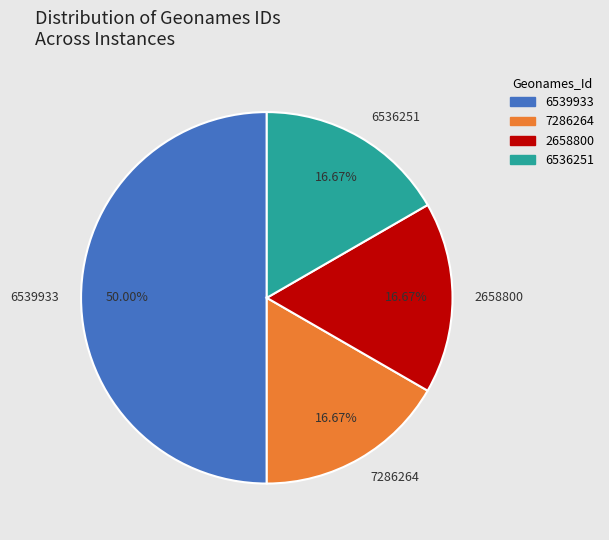

Do 6536251 and 6539933 together represent more than half of the pie?

Yes